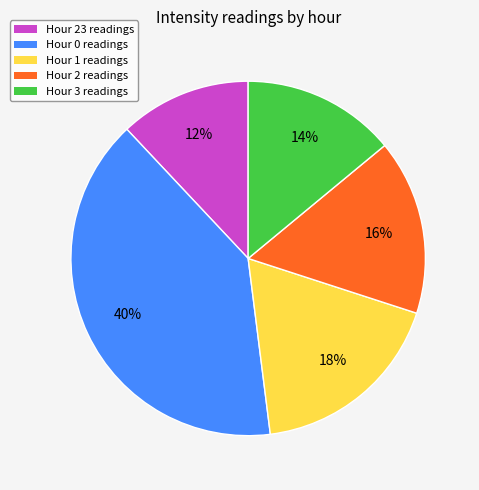

To the nearest percent, what is the average slice percentage?

20%